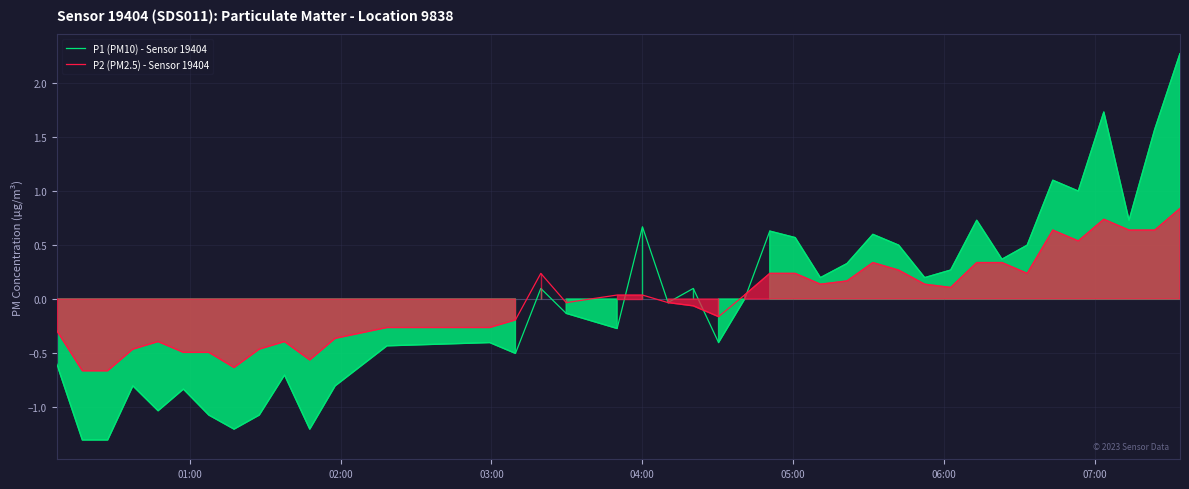

What is the highest value of the P2 (PM2.5) - Sensor 19404 series?

0.8